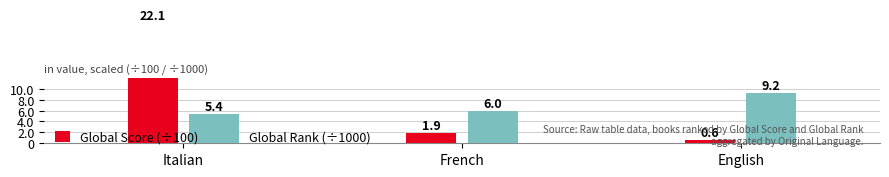

What is the maximum value for Global Score (÷100)?

22.1